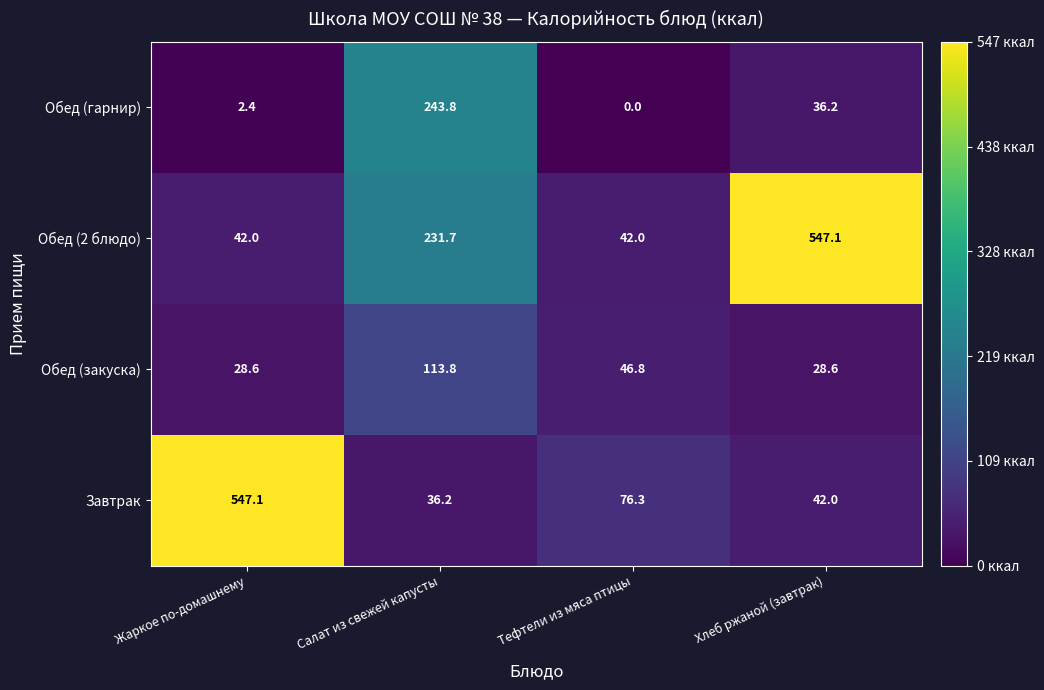

What is the lowest value of the Завтрак series?

36.2